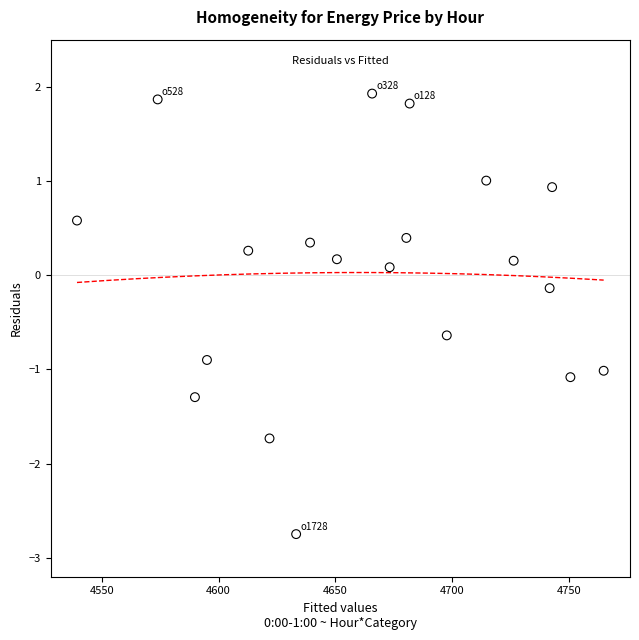

What is the range of X values (max minus min)?

225.5